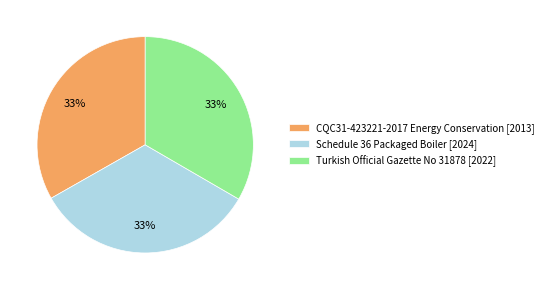

How many slices are in this pie chart?

3